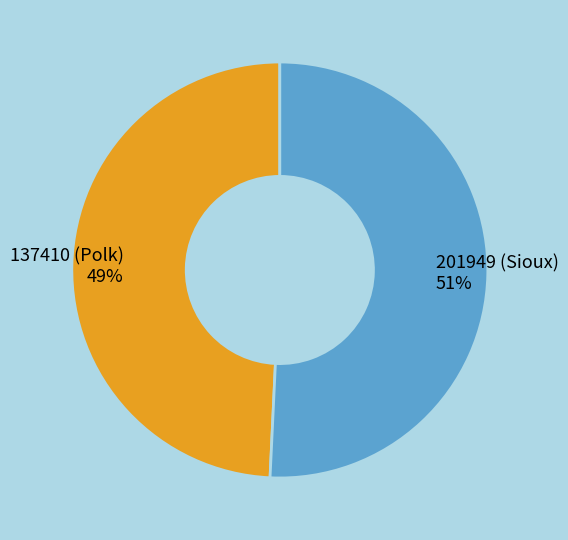

What percentage is the 137410 (Polk) slice, to the nearest percent?

49%